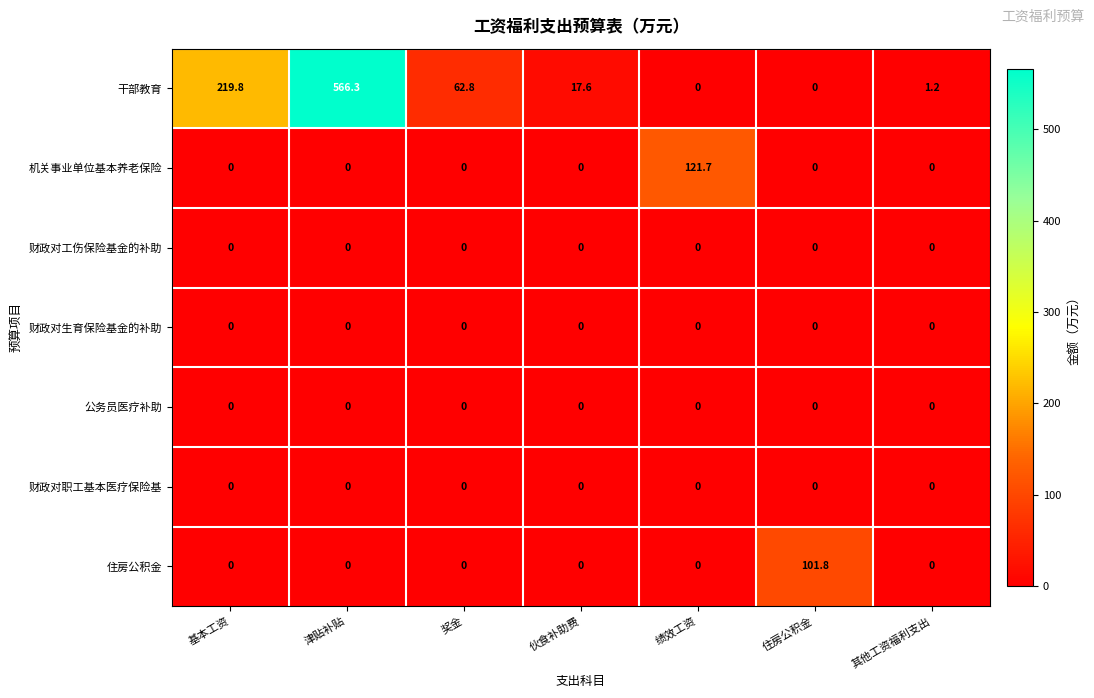

The value of 住房公积金 at 其他工资福利支出 is 0.0. True or false?

True